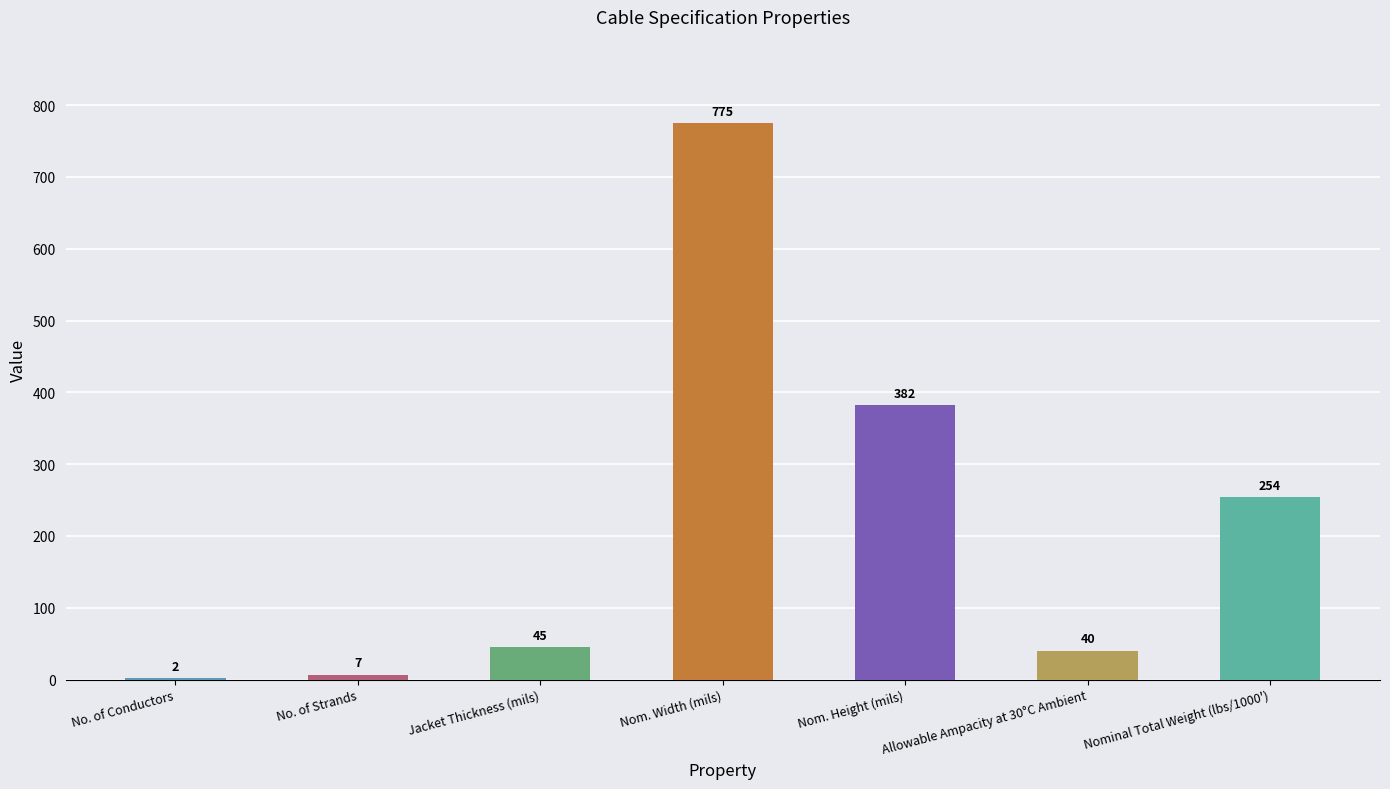

True or false: the data shows 655 at Nom. Height (mils).

False